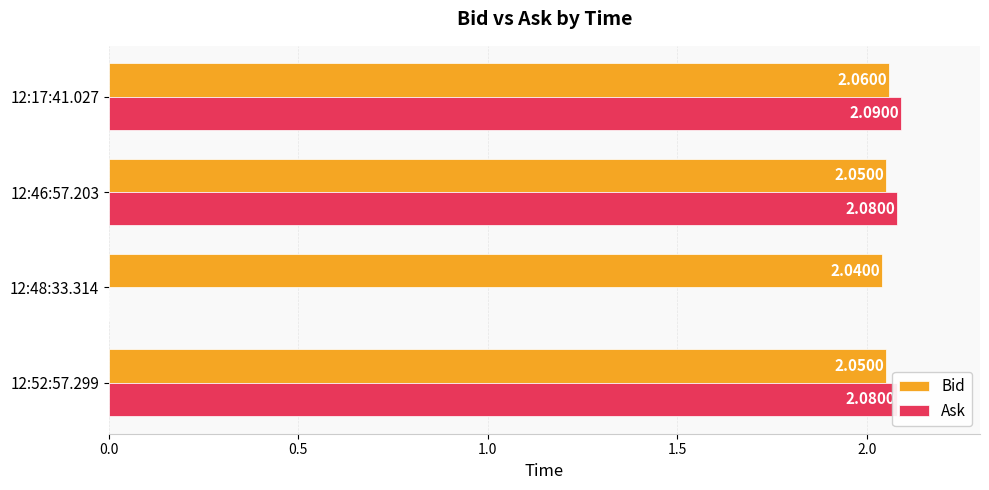

What is the sum of all Bid values?

8.2